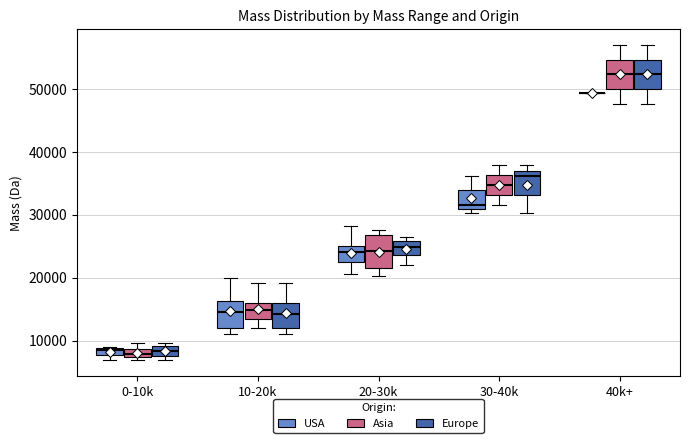

Where is the upper edge of the box for 40k+ (Europe) on the y-axis? The values are not printed on the chart, so give them approximately, as read against the axis.

55000